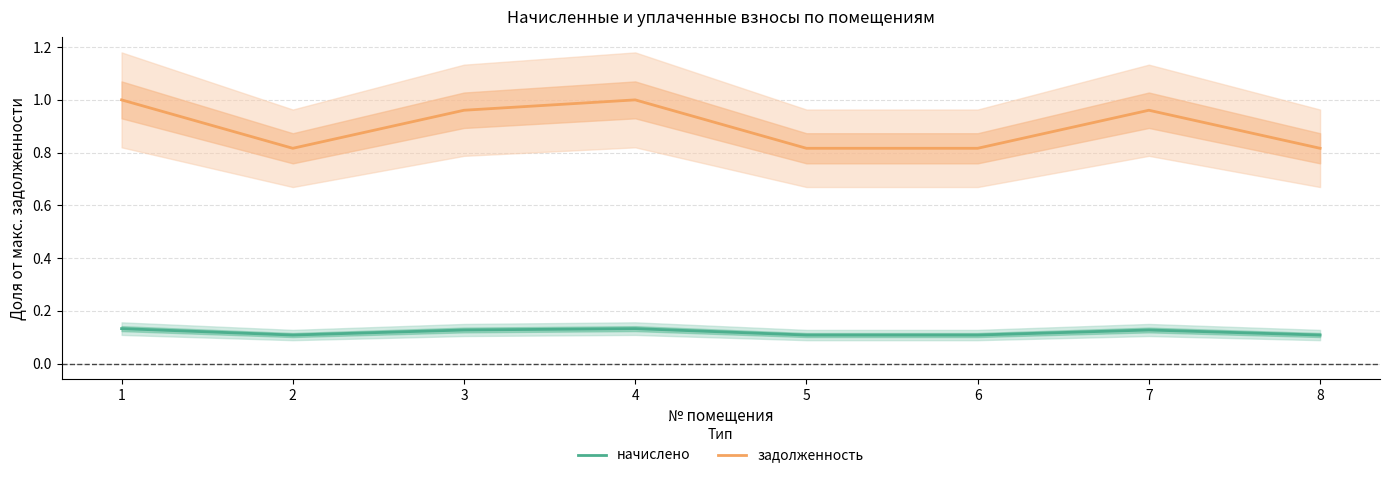

At which label is задолженность closest to 0?

2